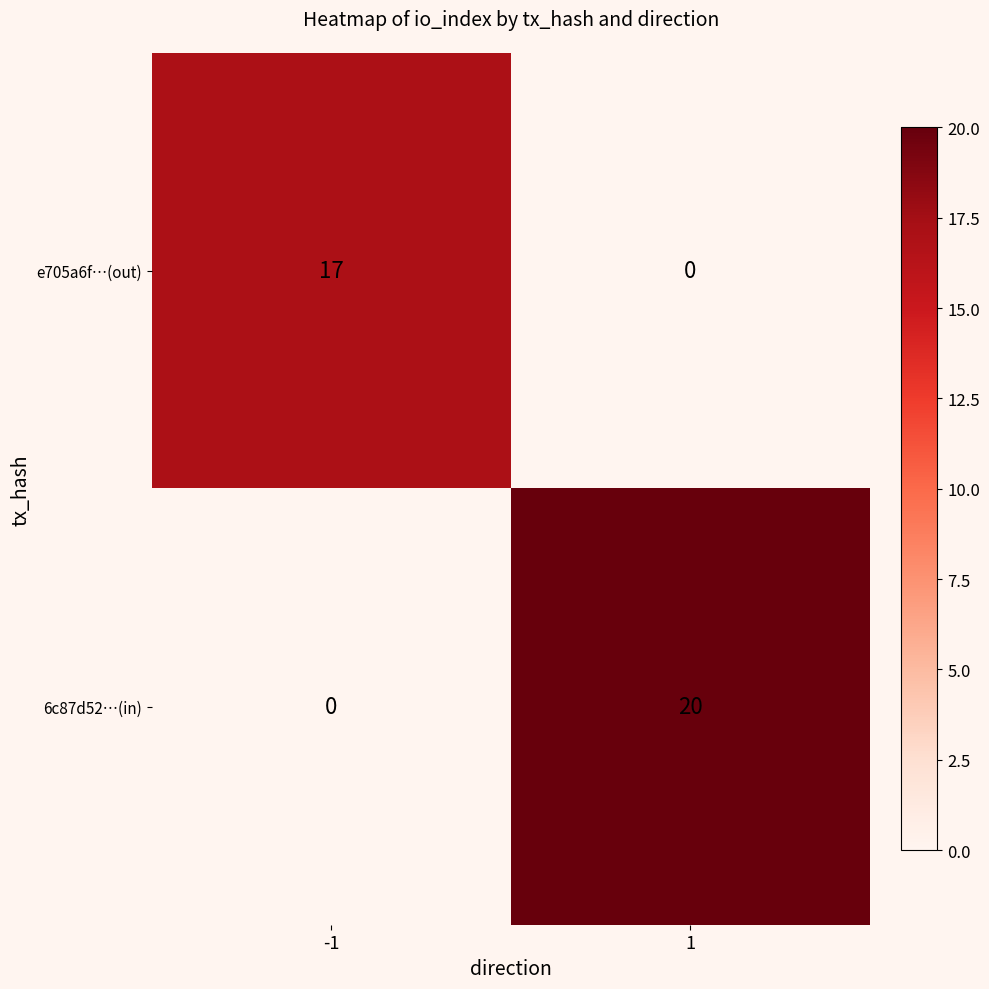

What is the difference between the 6c87d52…(in) values at 1 and -1?

20